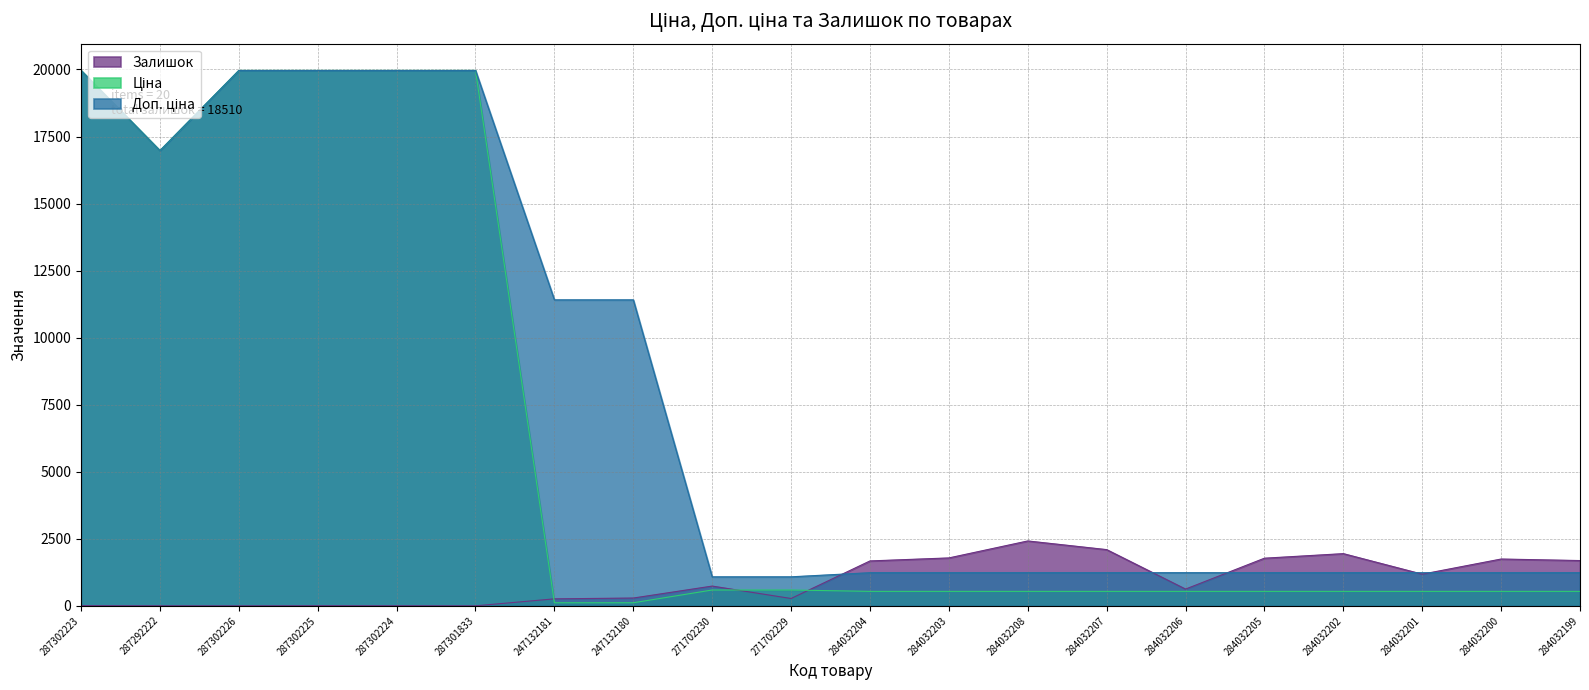

How many data points in Залишок are less than 736?

10